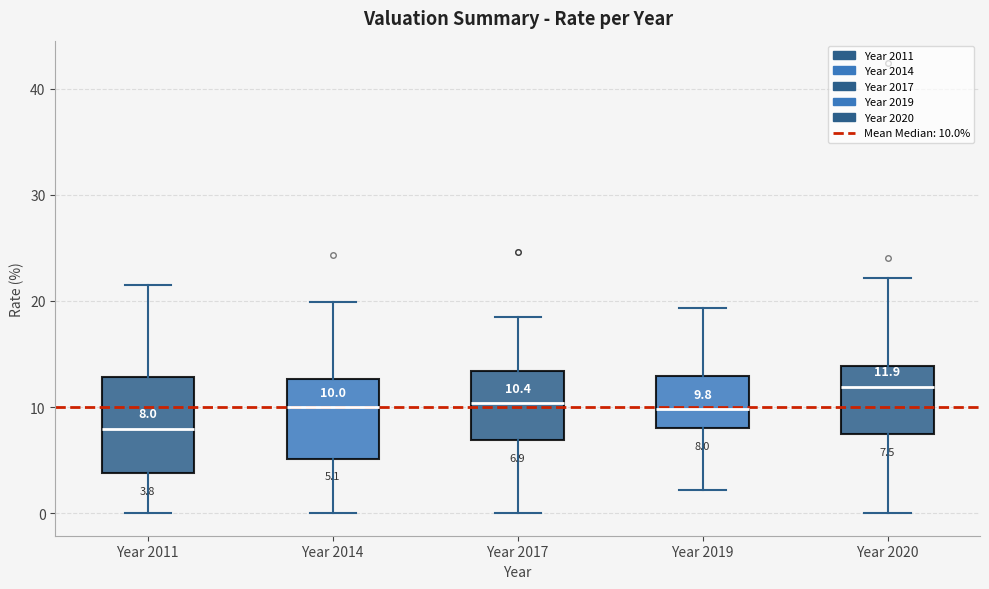

Comparing the boxes themselves (not the whiskers), which one is the tallest?

Year 2011